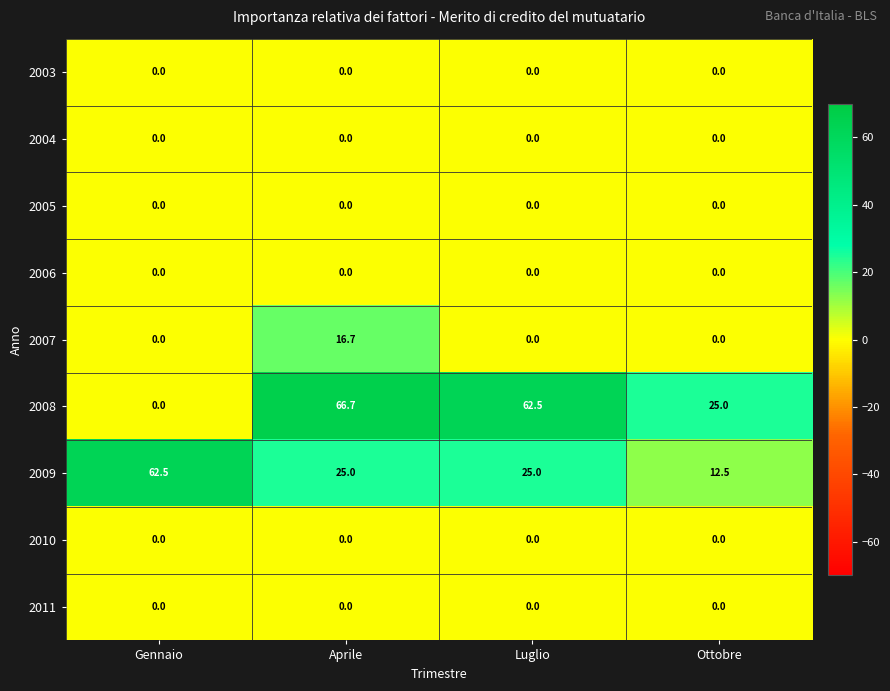

What is the spread (max minus min) of values at Gennaio?

62.5